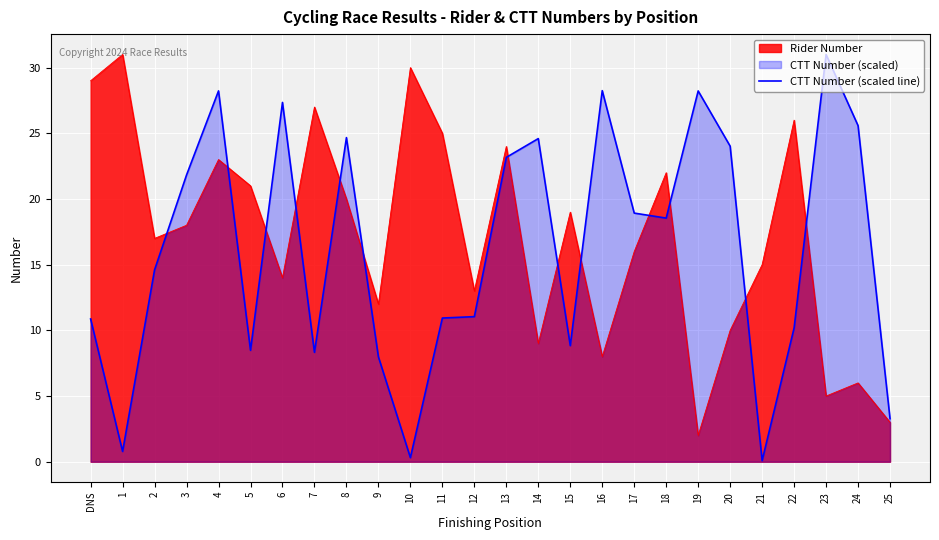

The value at 2 is 14.6. True or false?

True